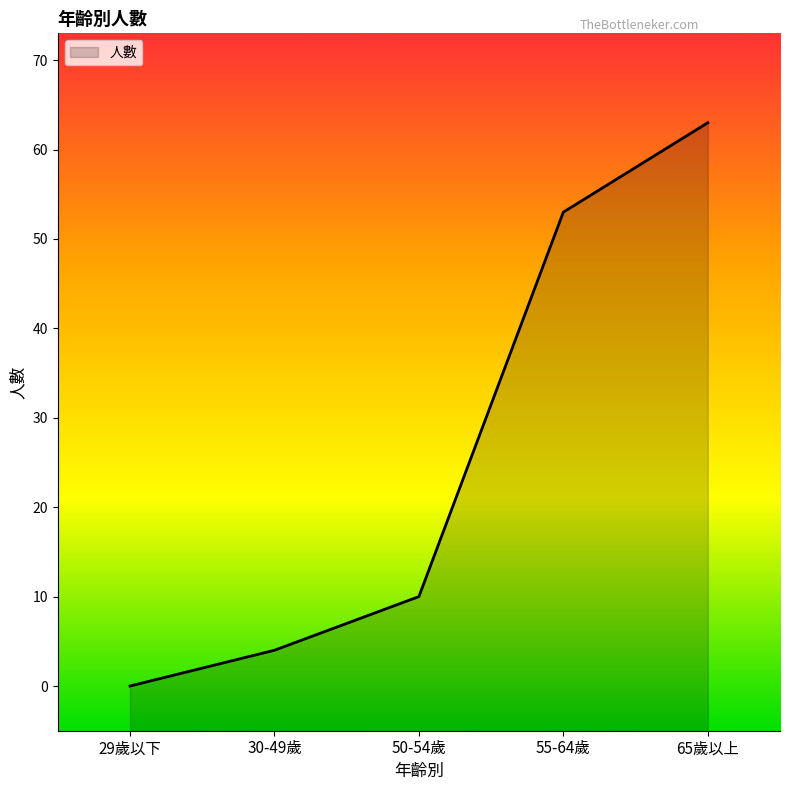

True or false: the data has more than 1 interior local peaks.

False